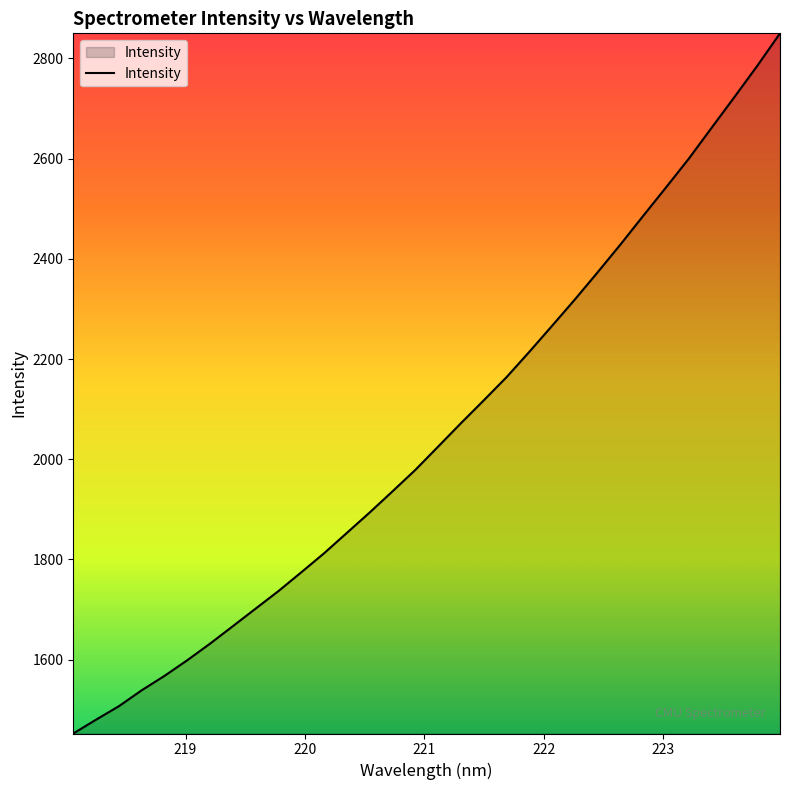

What is the minimum value shown in the chart?

1452.6